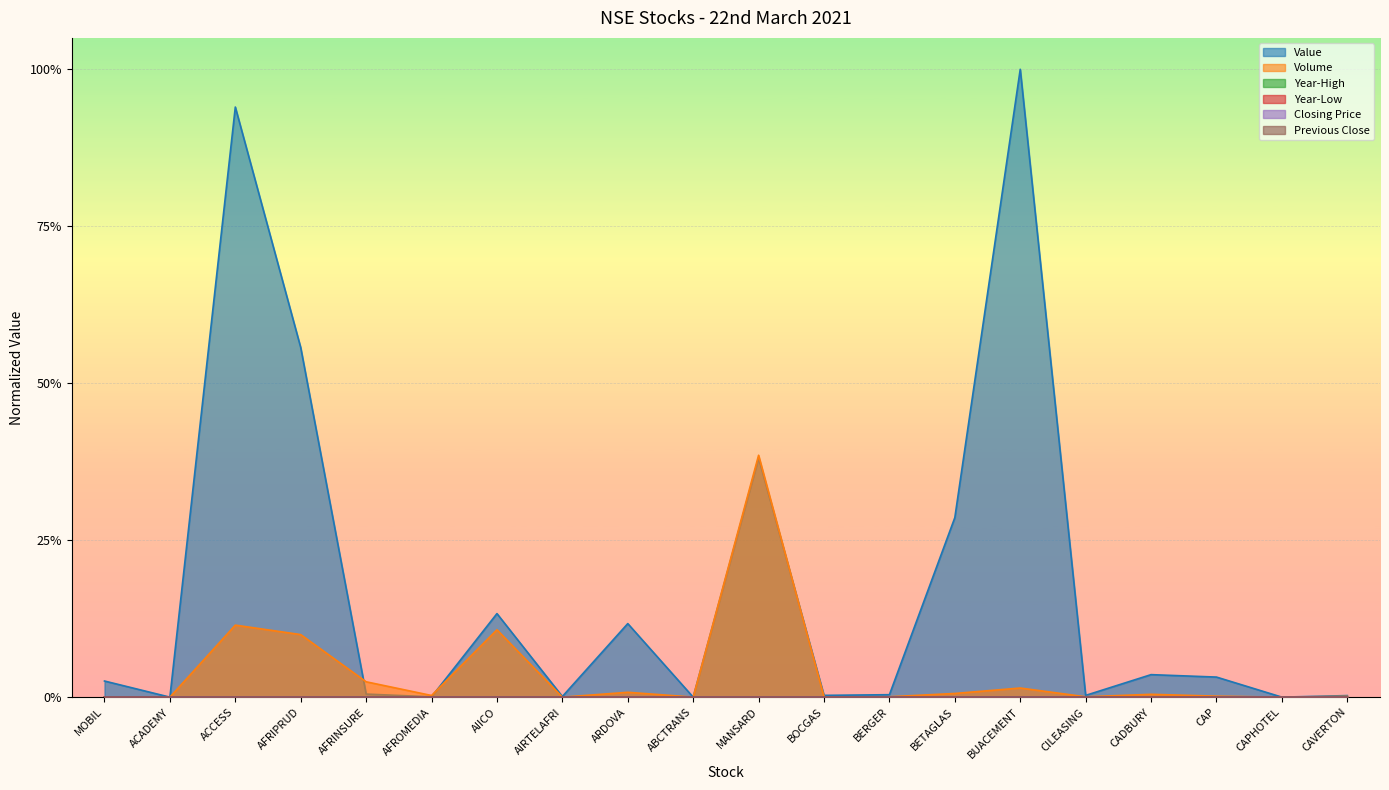

The Closing Price series shows 0.0 at CILEASING. True or false?

False